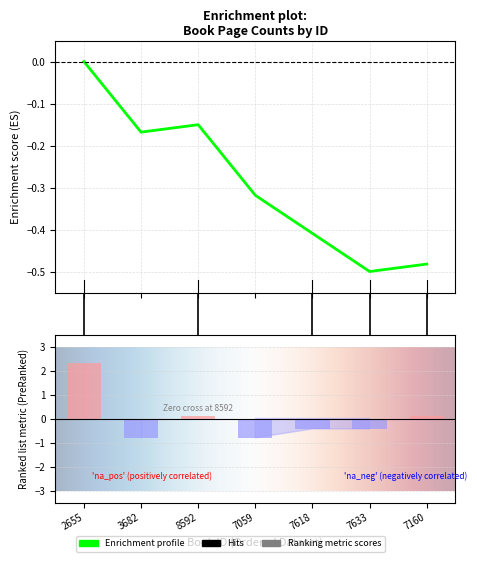

Is it true that the value at 7633 is -0.1?

False